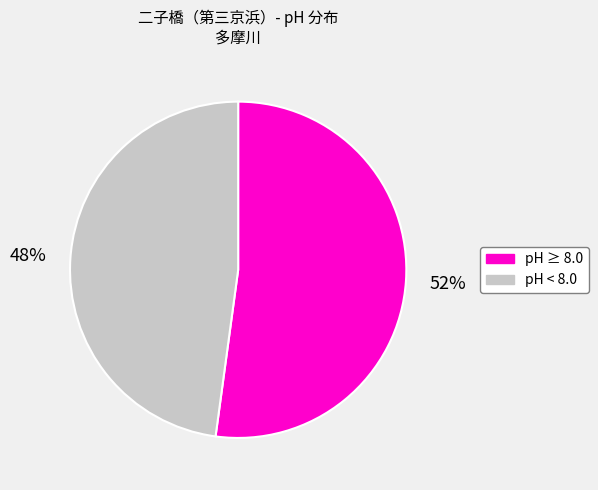

Is there any slice that represents more than half of the pie?

Yes